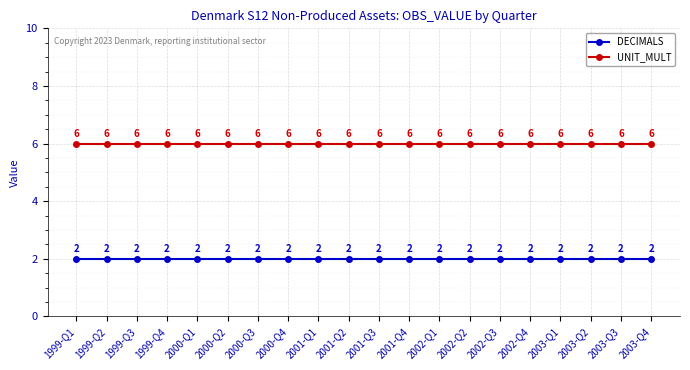

What is the difference between the highest and lowest values at 1999-Q2?

4